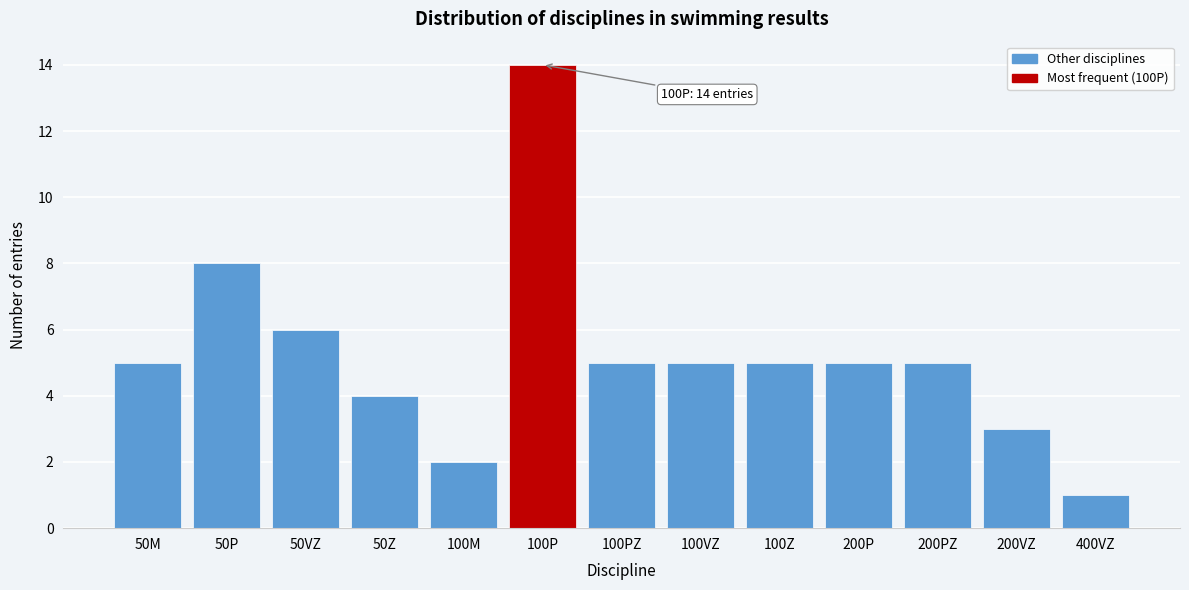

Reading left to right, transcribe all the data shown in this chart.

5	8	6	4	2	14	5	5	5	5	5	3	1